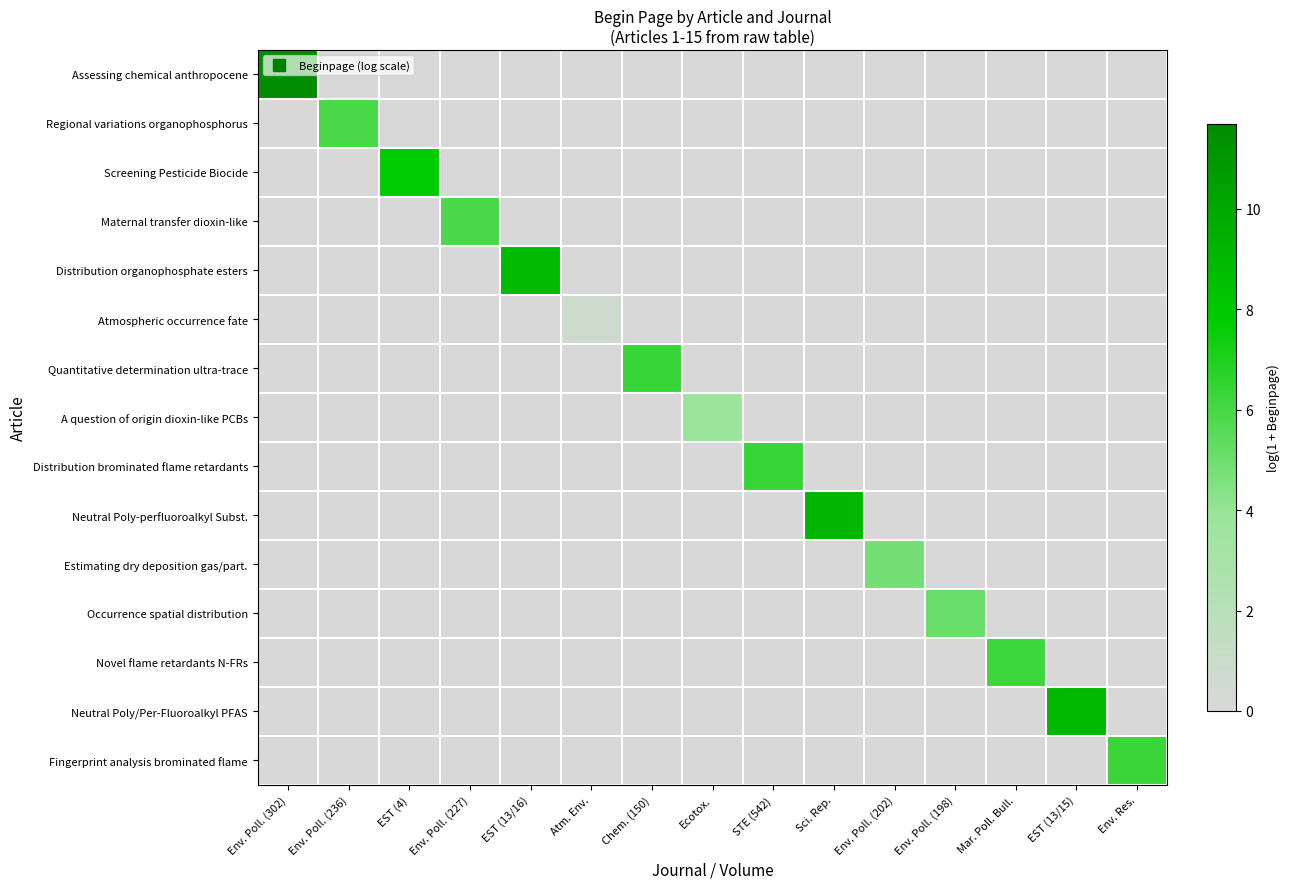

Rank the series at Ecotox. from lowest to highest value.

Assessing chemical anthropocene, Regional variations organophosphorus, Screening Pesticide Biocide, Maternal transfer dioxin-like, Distribution organophosphate esters, Atmospheric occurrence fate, Quantitative determination ultra-trace, Distribution brominated flame retardants, Neutral Poly-perfluoroalkyl Subst., Estimating dry deposition gas/part., Occurrence spatial distribution, Novel flame retardants N-FRs, Neutral Poly/Per-Fluoroalkyl PFAS, Fingerprint analysis brominated flame, A question of origin dioxin-like PCBs